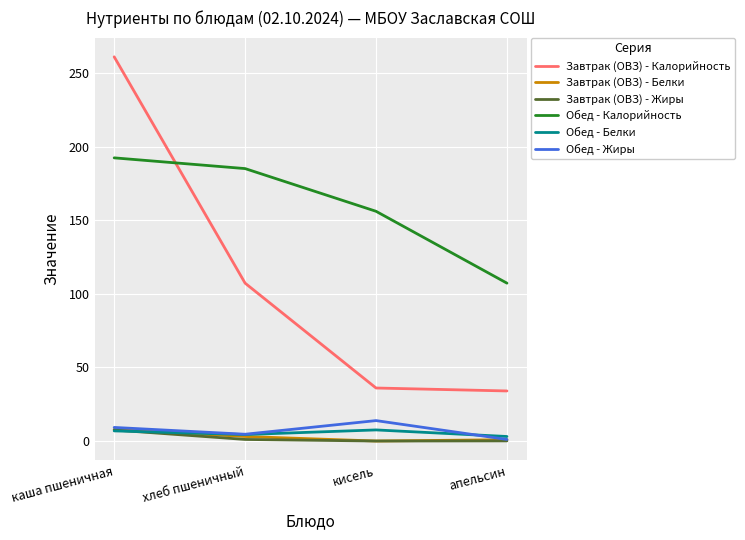

Which series has the widest spread of values?

Завтрак (ОВЗ) - Калорийность